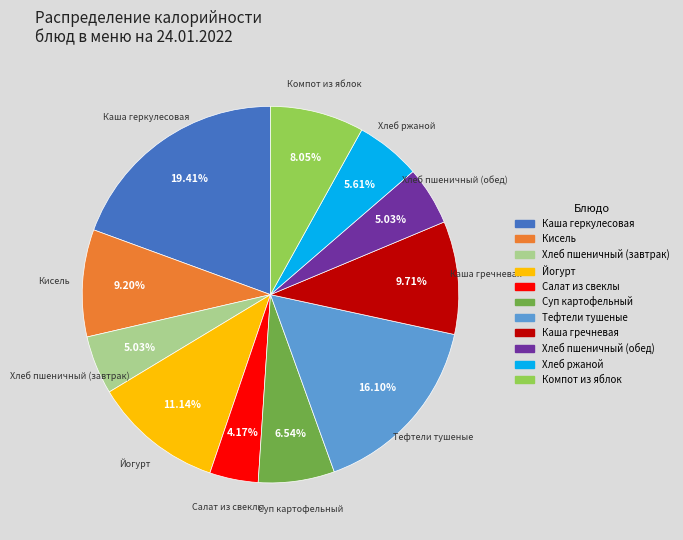

How many segments does this pie chart have?

11